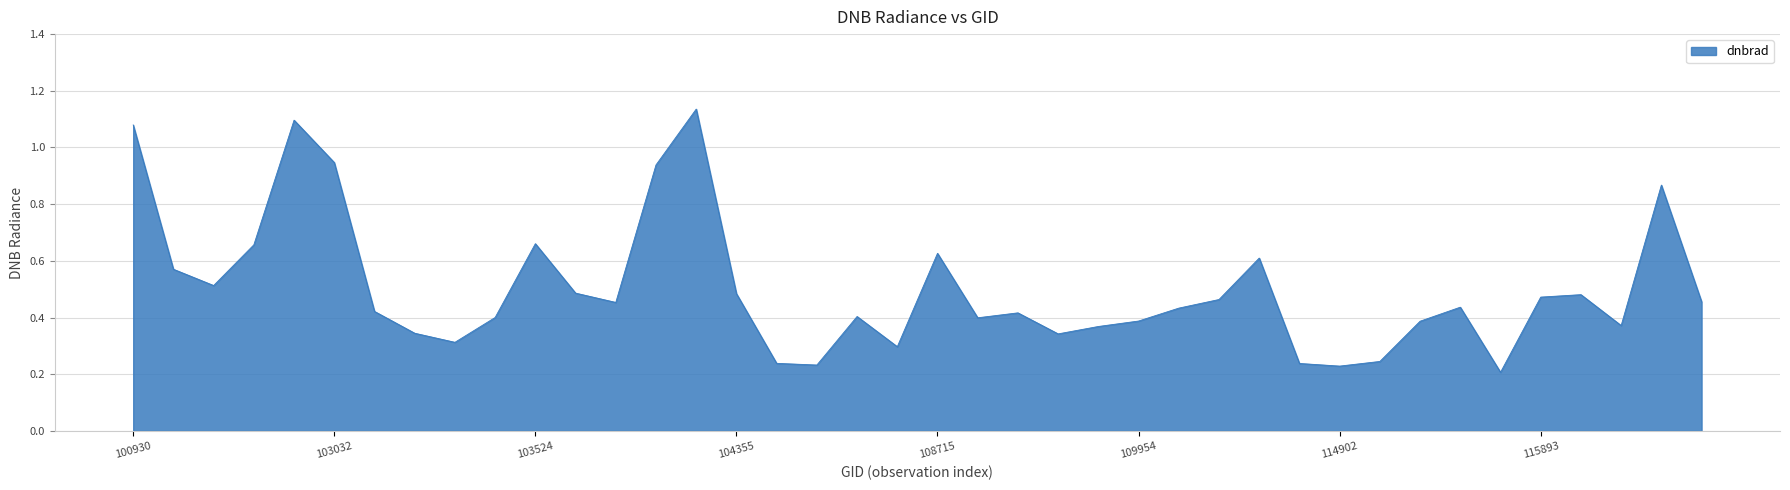

At which category does the data reach its first local valley?

102792